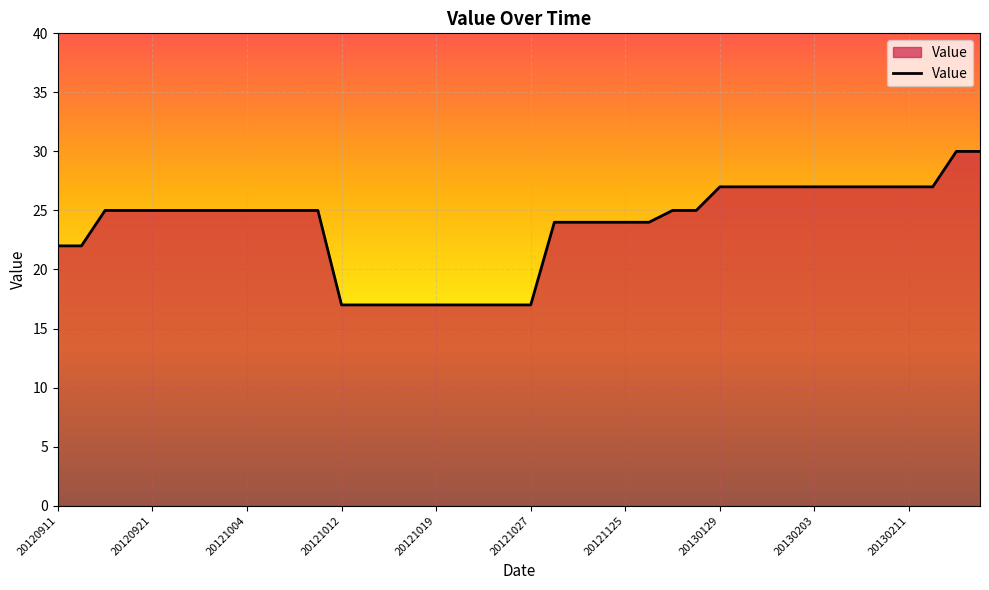

What is the average value?

24